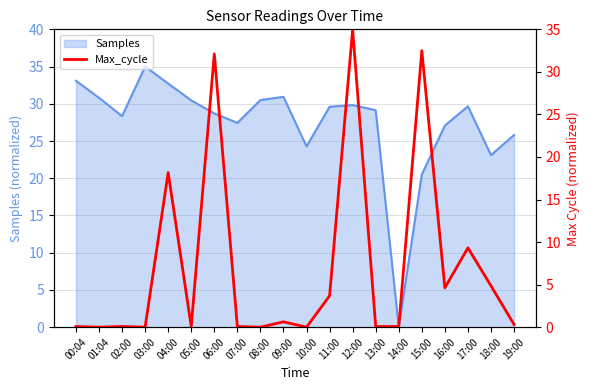

Is it true that Samples equals 30.5 at 08:00?

True